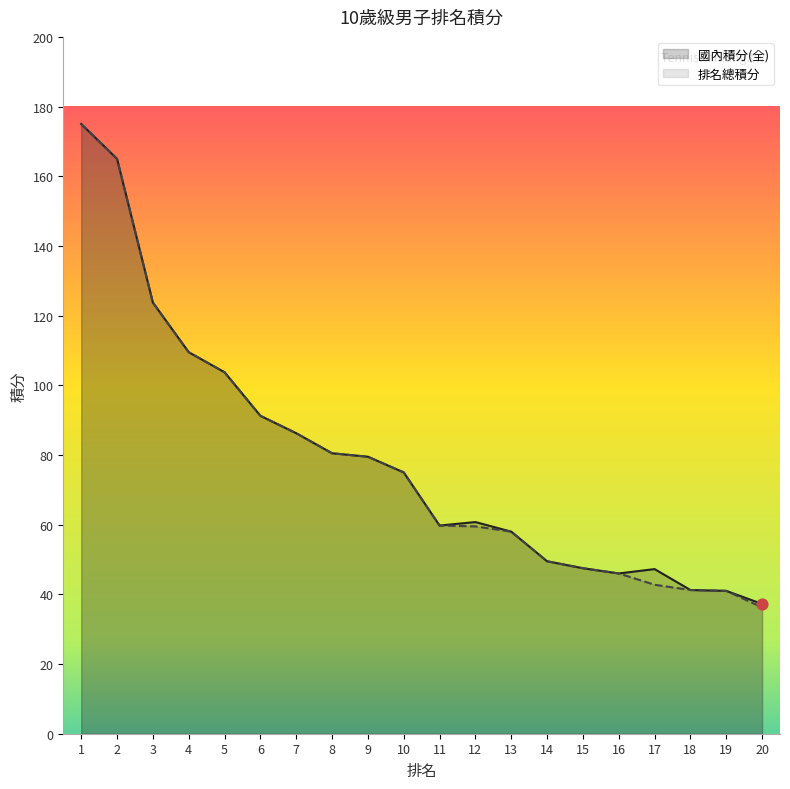

Which series reaches the maximum Y coordinate?

國內積分(全)